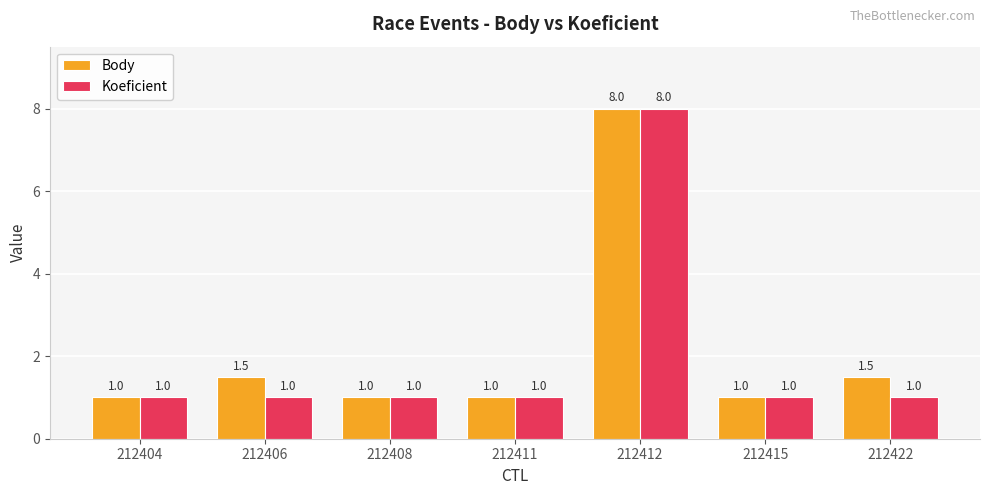

The value of Koeficient at 212406 is 1.0. True or false?

True